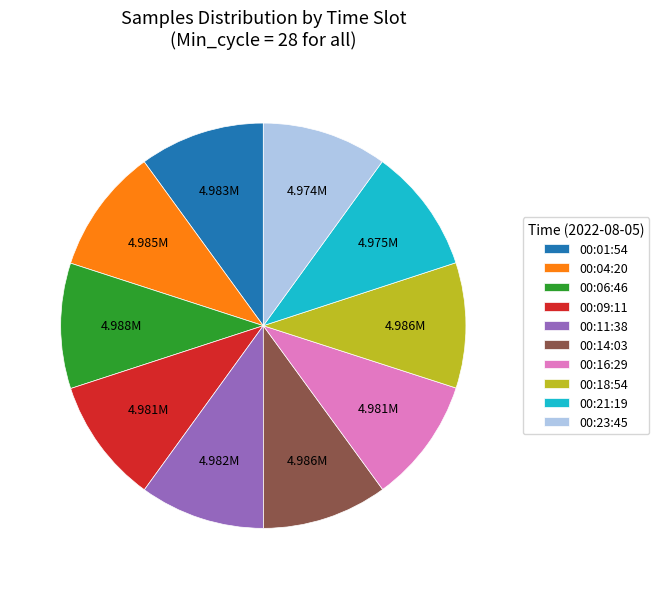

Count the number of slices in the pie.

10